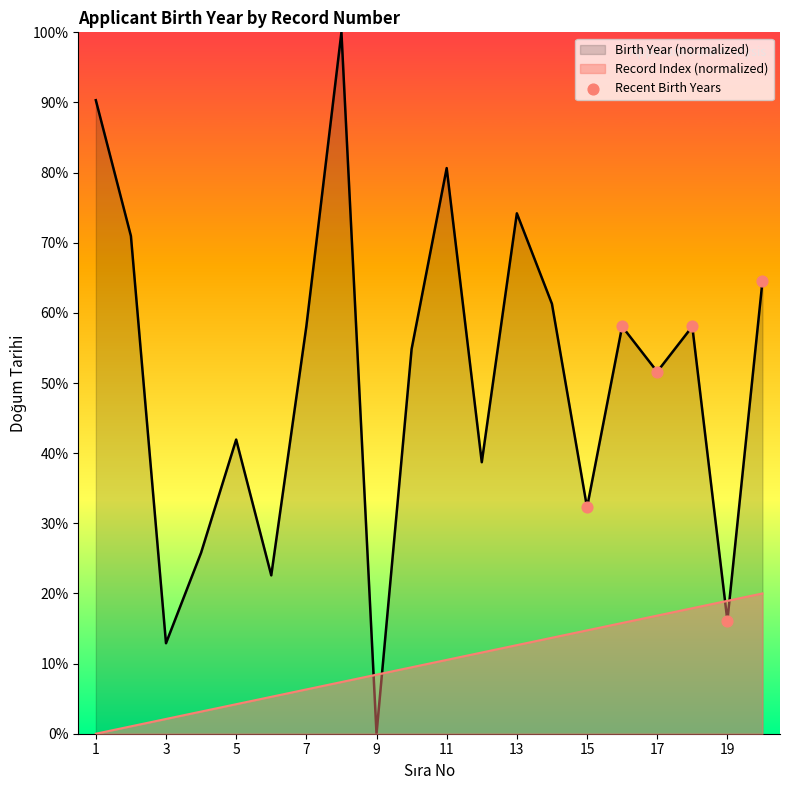

Which series has the widest spread of values?

Birth Year (normalized)